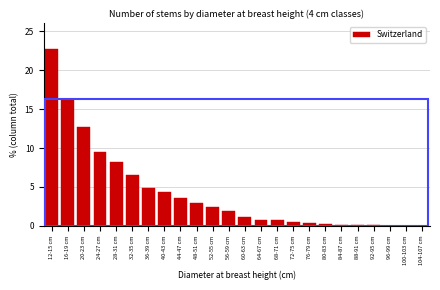

What is the maximum value shown in the chart?

22.7